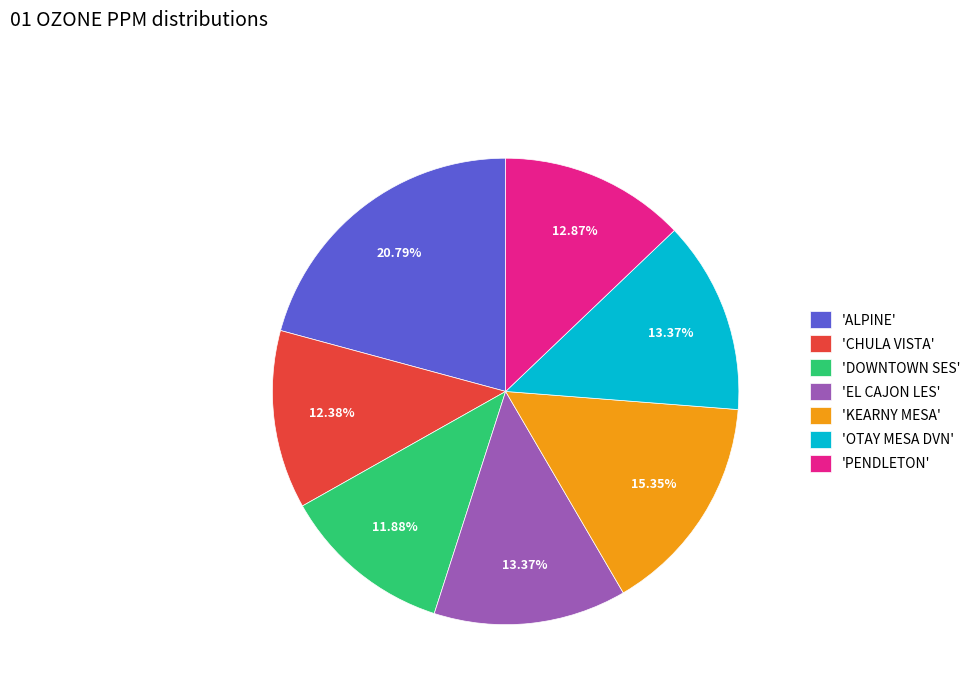

What is the largest slice in the pie chart?

'ALPINE'